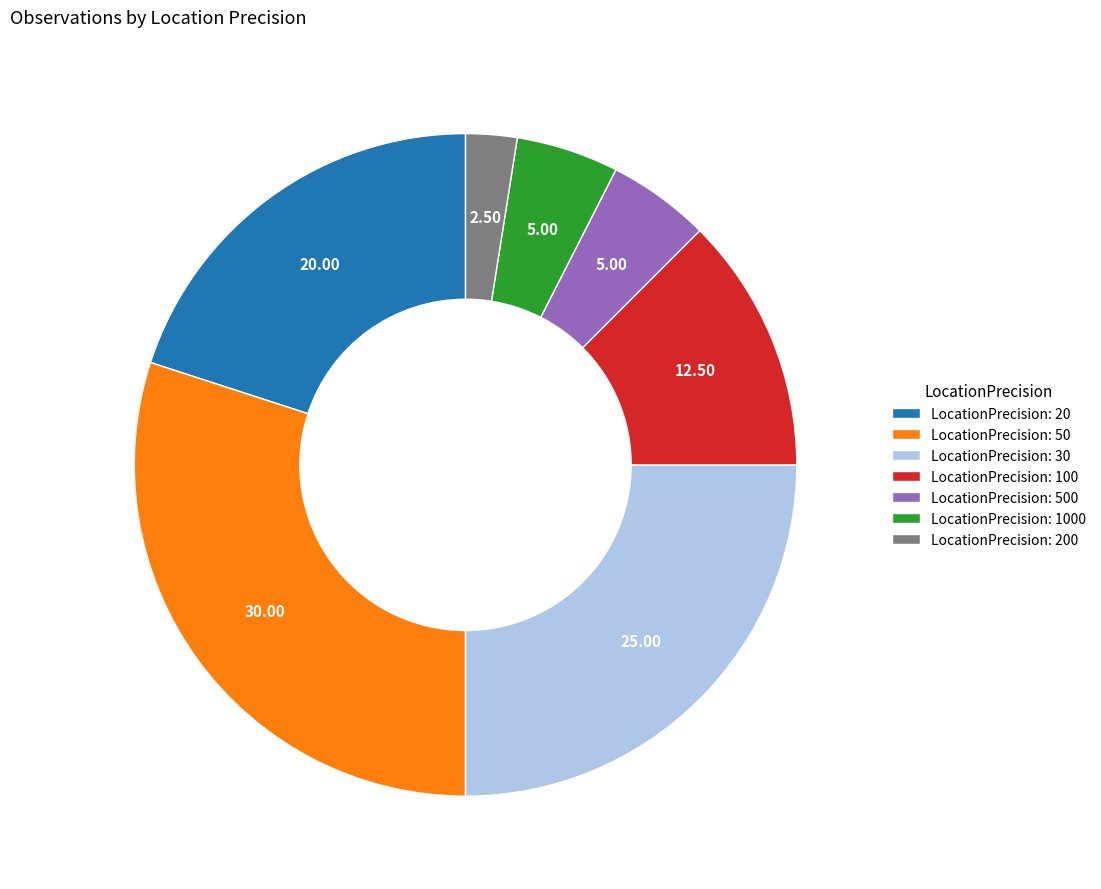

Between LocationPrecision: 50 and LocationPrecision: 200, which is larger?

LocationPrecision: 50